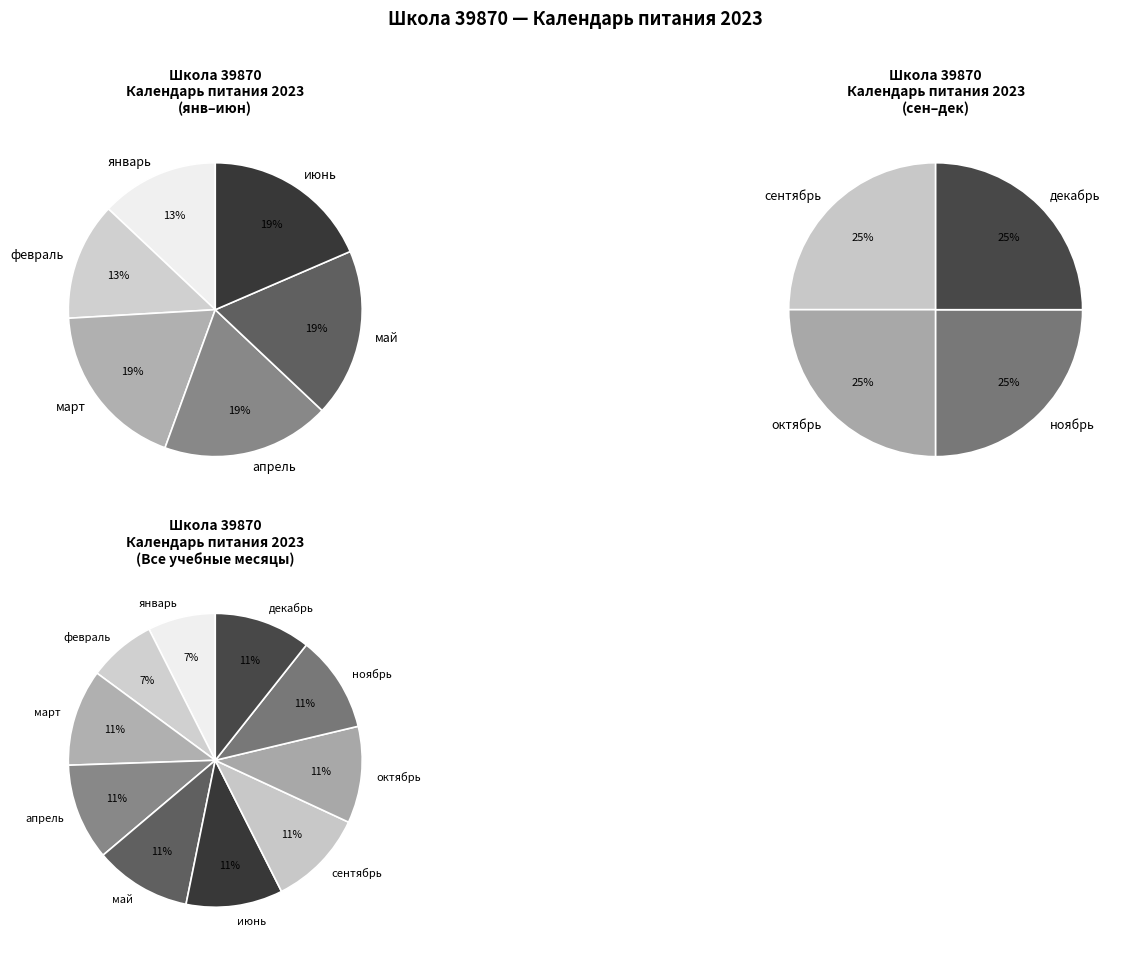

To the nearest percent, what portion does октябрь represent?

11%